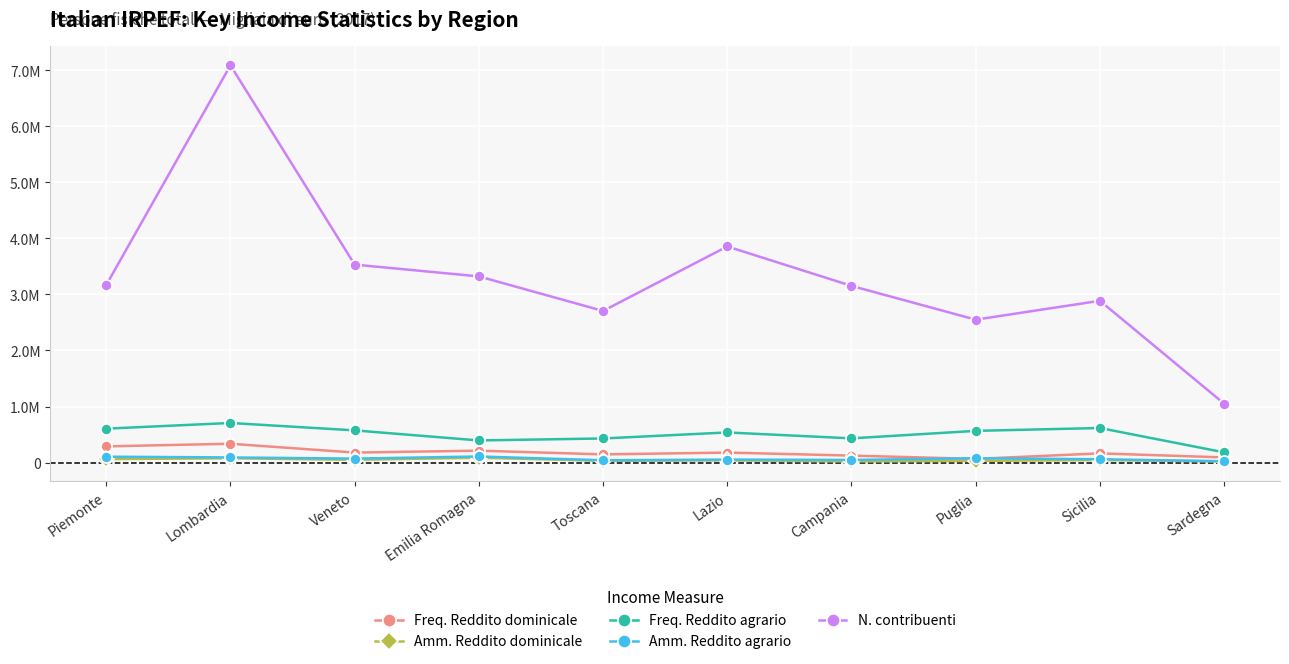

What is the lowest value of the Freq. Reddito dominicale series?

65178